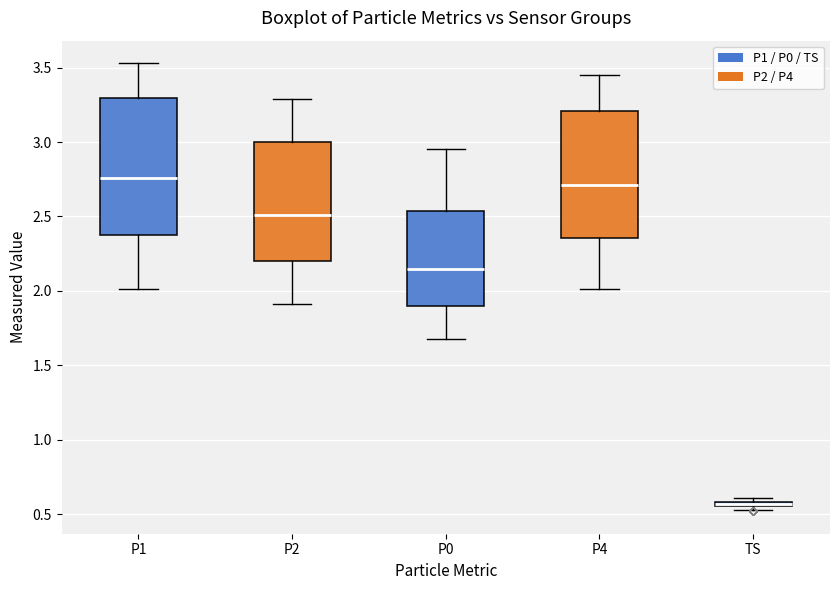

Where does the lower whisker of the box for P4 end on the y-axis? The values are not printed on the chart, so give them approximately, as read against the axis.

2.00